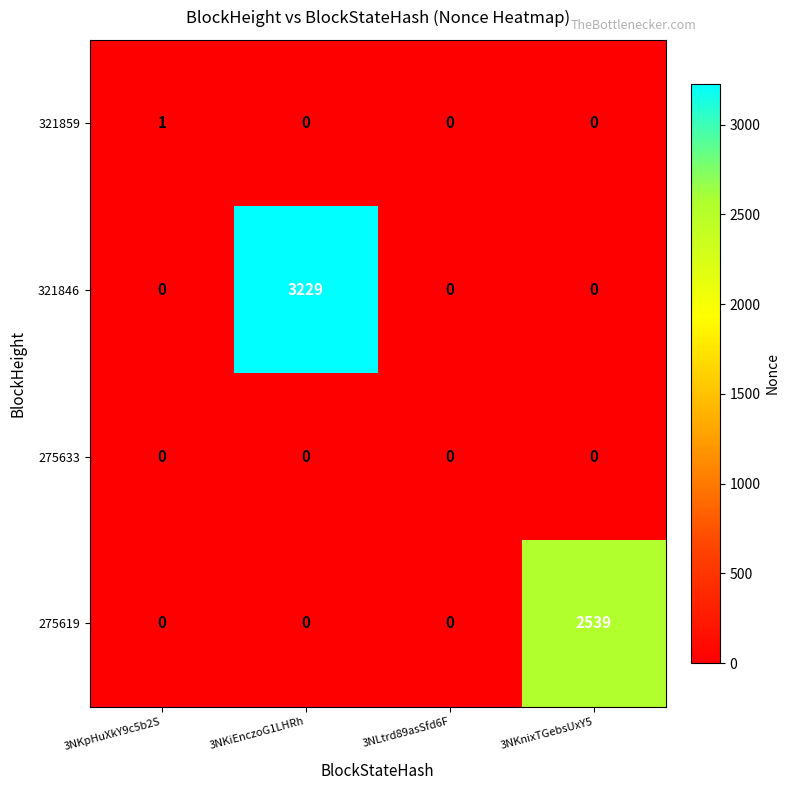

What is the maximum value for 275619?

2539